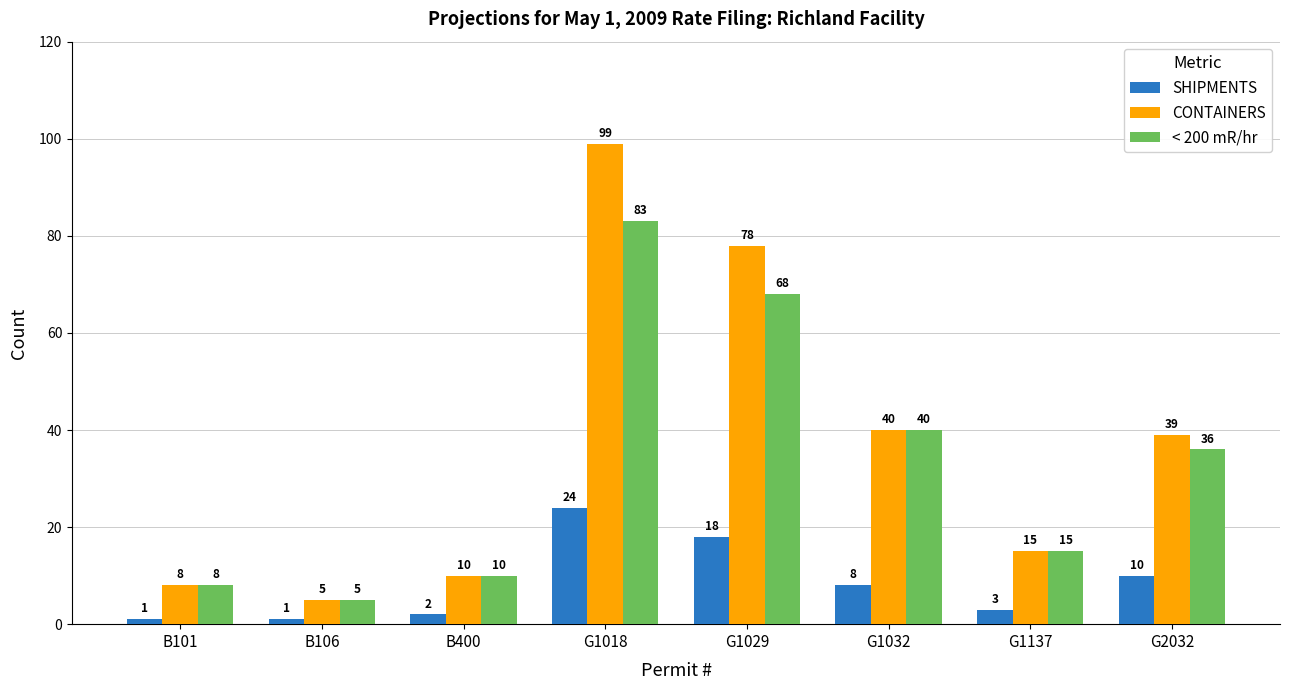

Count the number of categories in the chart.

8